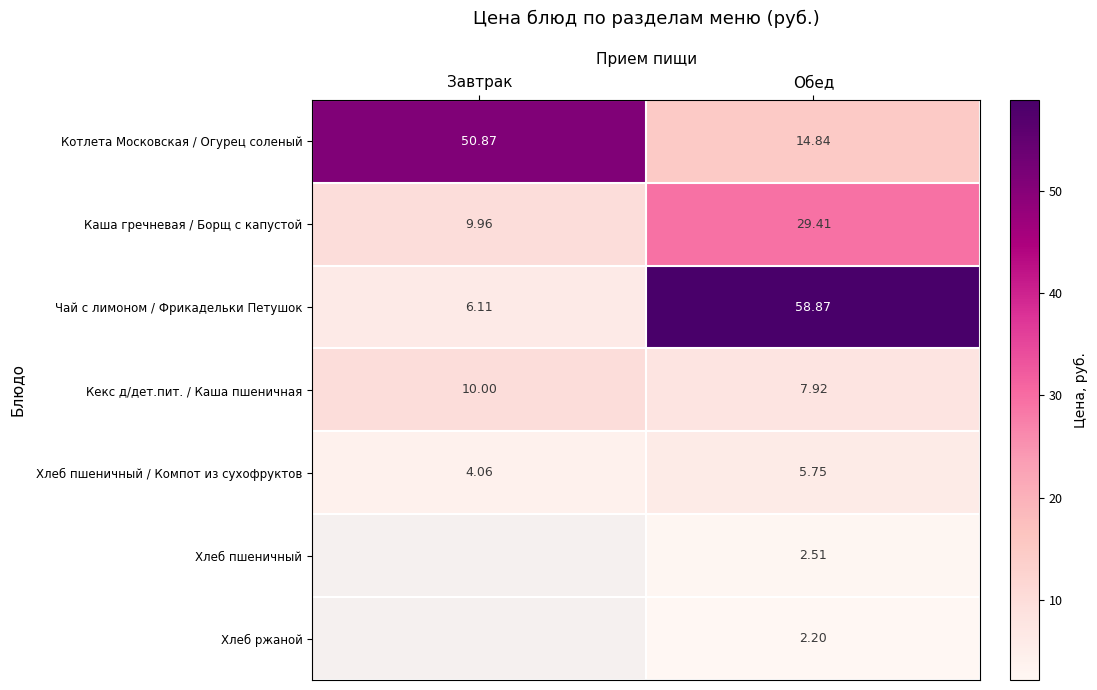

Which category has the lowest value in the Котлета Московская / Огурец соленый series?

Обед